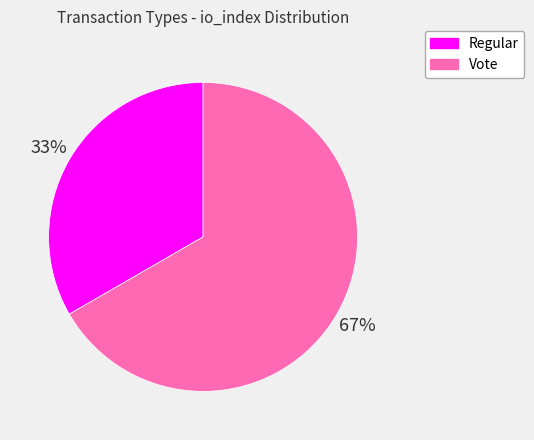

To the nearest percent, what is the average slice percentage?

50%